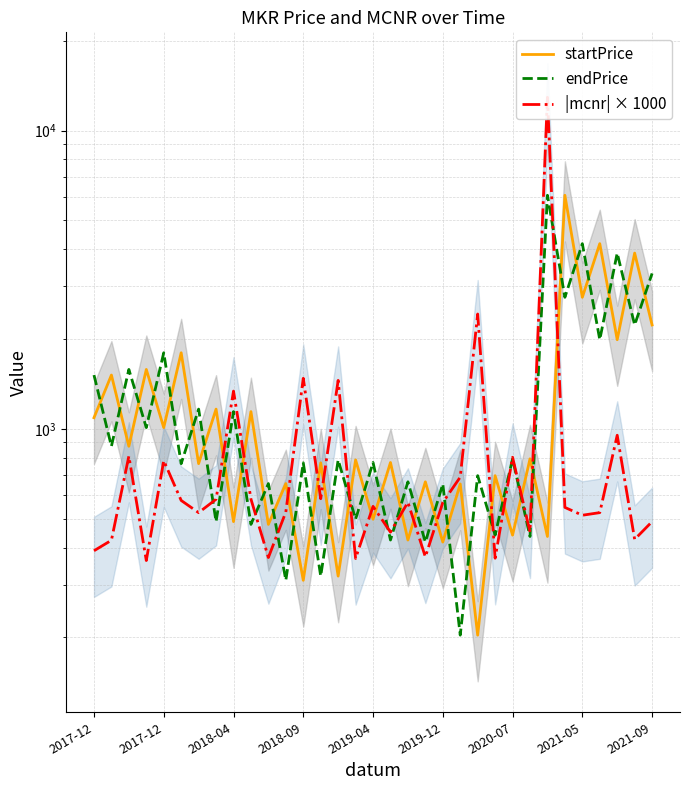

What are all the series names shown in the legend?

startPrice, endPrice, |mcnr| × 1000